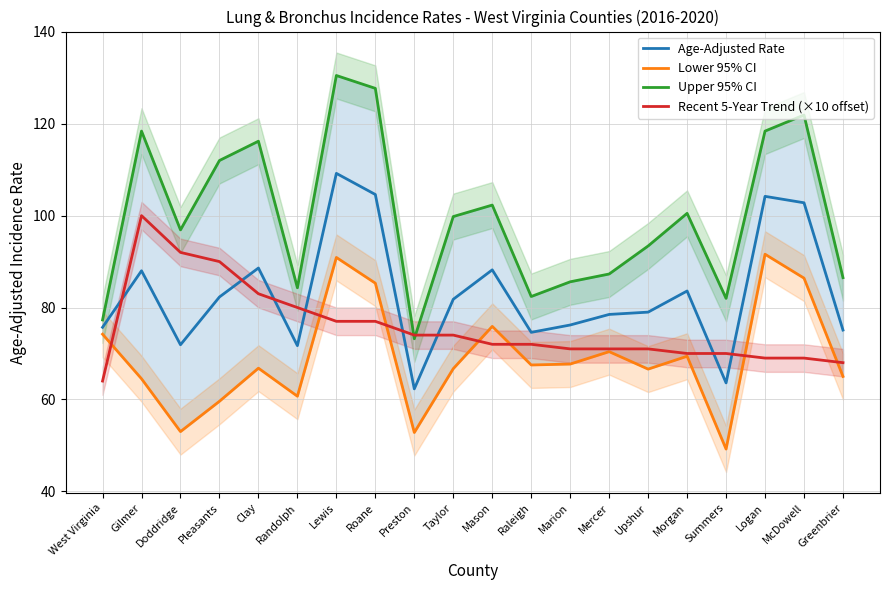

Reading right to left, transcribe all the data shown in this chart.

Age-Adjusted Rate: 75.1	102.8	104.2	63.6	83.6	79.0	78.5	76.2	74.6	88.2	81.8	62.3	104.6	109.2	71.7	88.6	82.3	71.9	88.0	75.7
Lower 95% CI: 65.0	86.4	91.6	49.2	69.4	66.6	70.4	67.7	67.5	75.9	66.7	52.8	85.3	90.9	60.7	66.8	59.6	53.0	64.5	74.2
Upper 95% CI: 86.5	121.9	118.4	82.0	100.5	93.4	87.3	85.6	82.4	102.3	99.8	73.2	127.7	130.5	84.3	116.2	112.0	96.9	118.4	77.3
Recent 5-Year Trend (×10 offset): 68.0	69.0	69.0	70.0	70.0	71.0	71.0	71.0	72.0	72.0	74.0	74.0	77.0	77.0	80.0	83.0	90.0	92.0	100.0	64.0